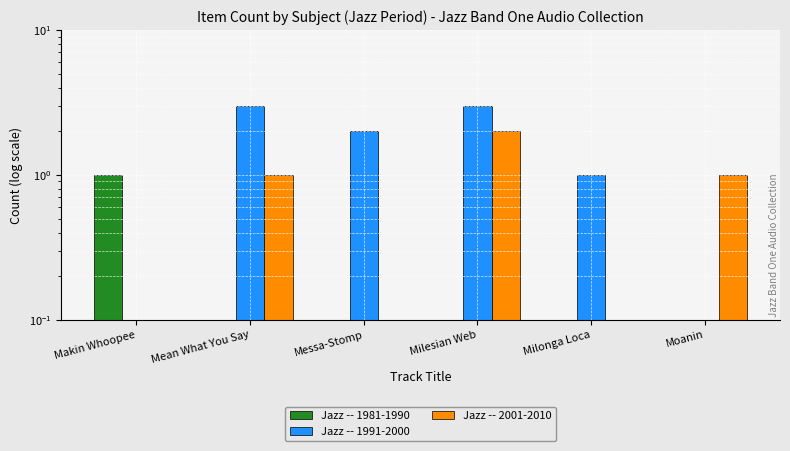

List the series in order of their peak value, highest first.

Jazz -- 1991-2000, Jazz -- 2001-2010, Jazz -- 1981-1990